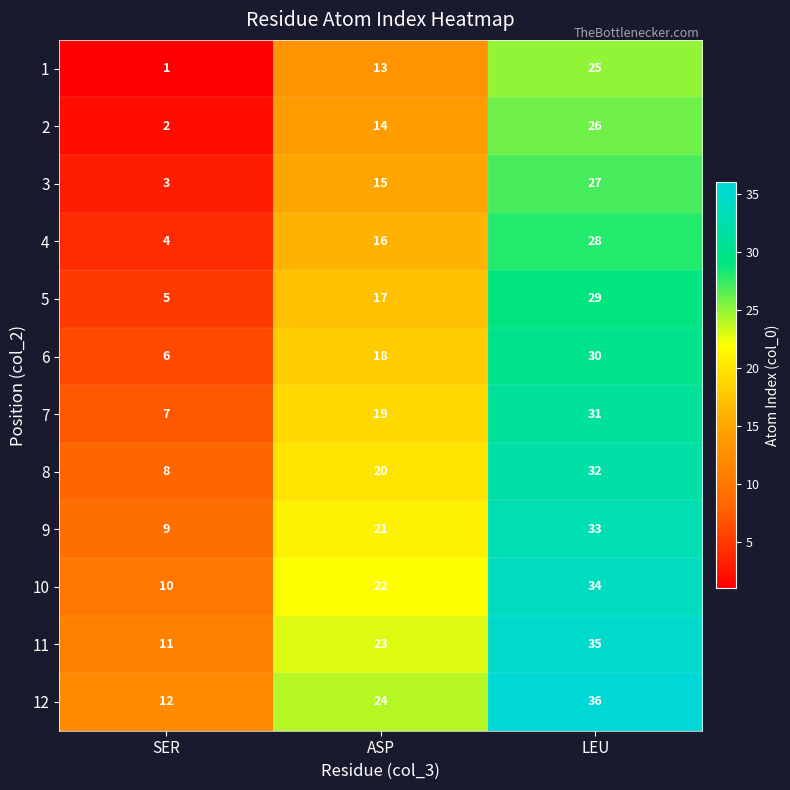

How many data points in 10 are less than 22?

1